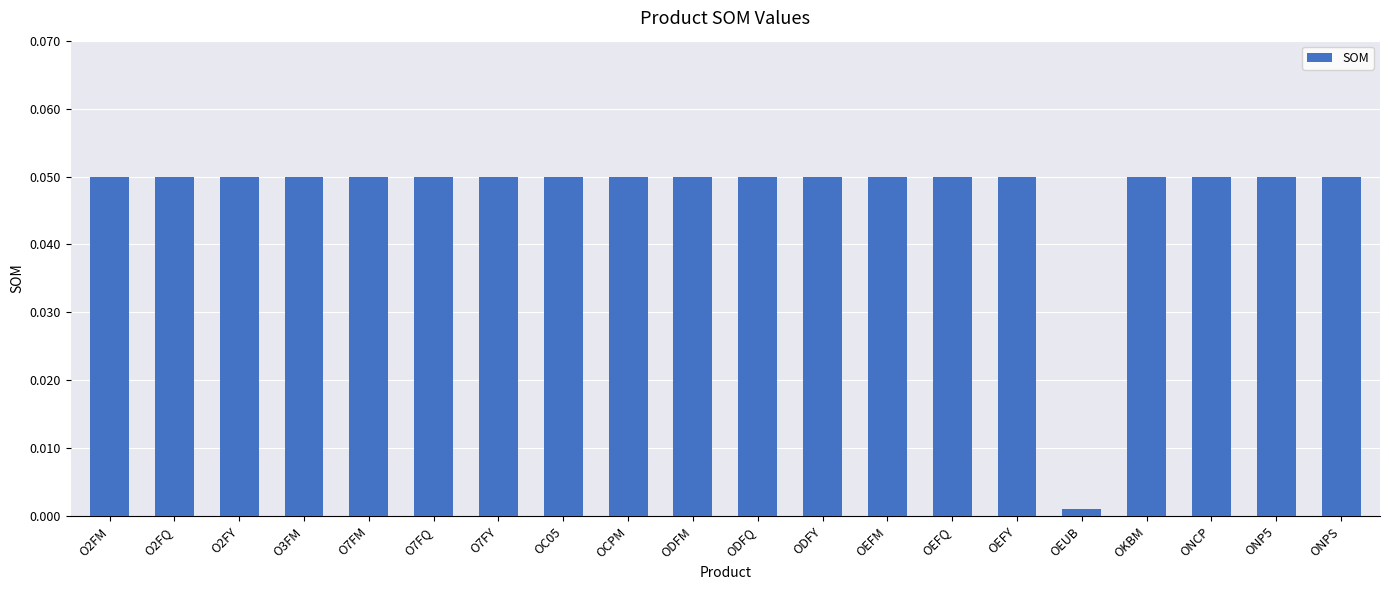

At which category does the chart reach its minimum across all series?

OEUB